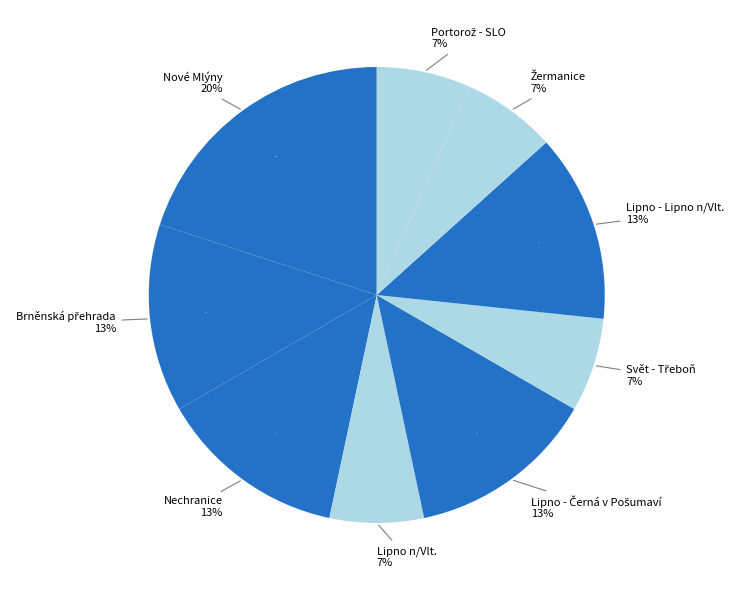

Does Žermanice represent more than half of the total?

No